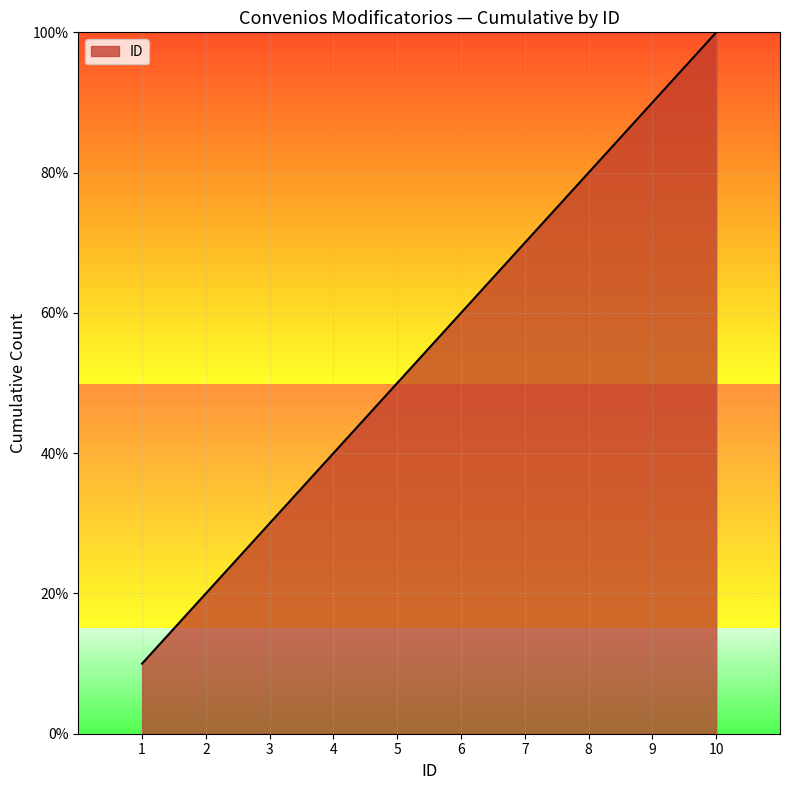

Is this an area chart (filled region under the line)?

Yes